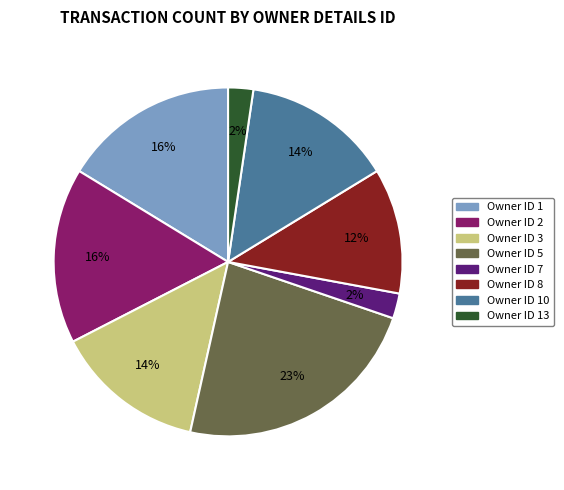

Does any single category account for the majority?

No